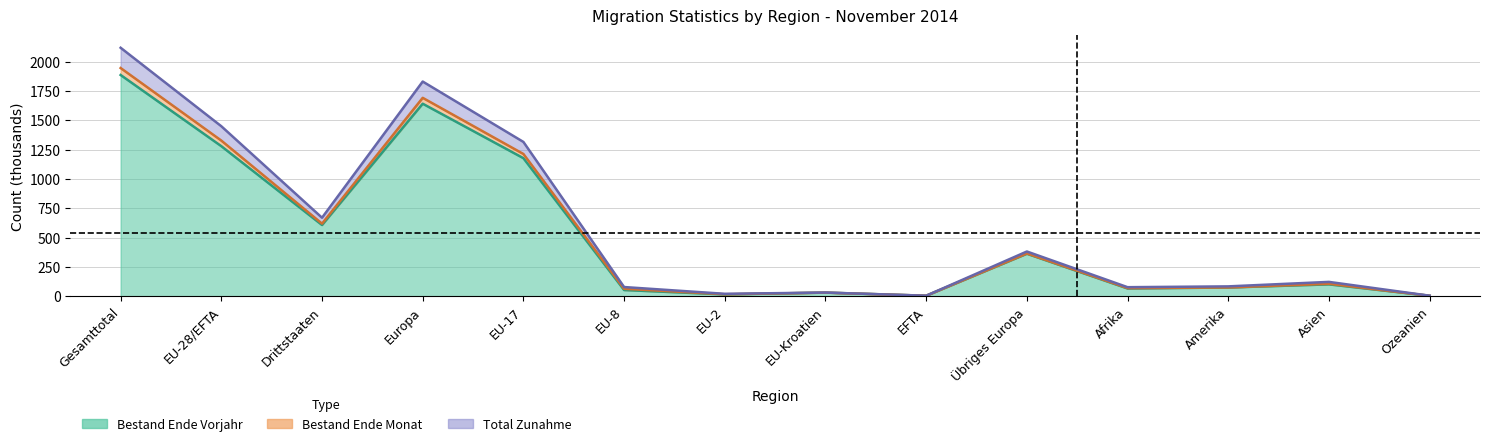

Reading right to left, what are all the values shown in this chart?

Bestand Ende Monat: Ozeanien=3.7	Asien=105.9	Amerika=74.6	Afrika=69.2	Übriges Europa=364.6	EFTA=3.9	EU-Kroatien=30.3	EU-2=16.9	EU-8=63.1	EU-17=1212.9	Europa=1691.8	Drittstaaten=618.9	EU-28/EFTA=1327.1	Gesamttotal=1946.0
Bestand Ende Vorjahr: Ozeanien=3.6	Asien=100.9	Amerika=74.1	Afrika=65.8	Übriges Europa=362.1	EFTA=3.9	EU-Kroatien=30.7	EU-2=15.2	EU-8=52.6	EU-17=1177.1	Europa=1641.6	Drittstaaten=607.2	EU-28/EFTA=1279.5	Gesamttotal=1886.6
Total Zunahme: Ozeanien=4.2	Asien=122.0	Amerika=83.8	Afrika=76.9	Übriges Europa=381.2	EFTA=4.3	EU-Kroatien=31.0	EU-2=20.4	EU-8=78.1	EU-17=1315.7	Europa=1830.7	Drittstaaten=669.3	EU-28/EFTA=1449.5	Gesamttotal=2118.8